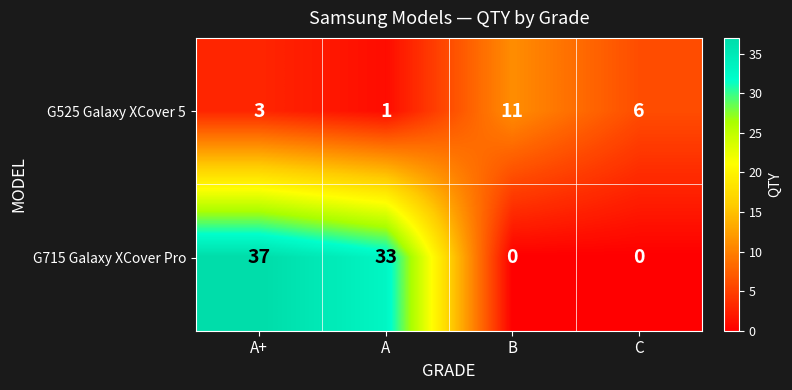

Reading right to left, extract all data points from this chart.

G525 Galaxy XCover 5: C=6	B=11	A=1	A+=3
G715 Galaxy XCover Pro: C=0	B=0	A=33	A+=37